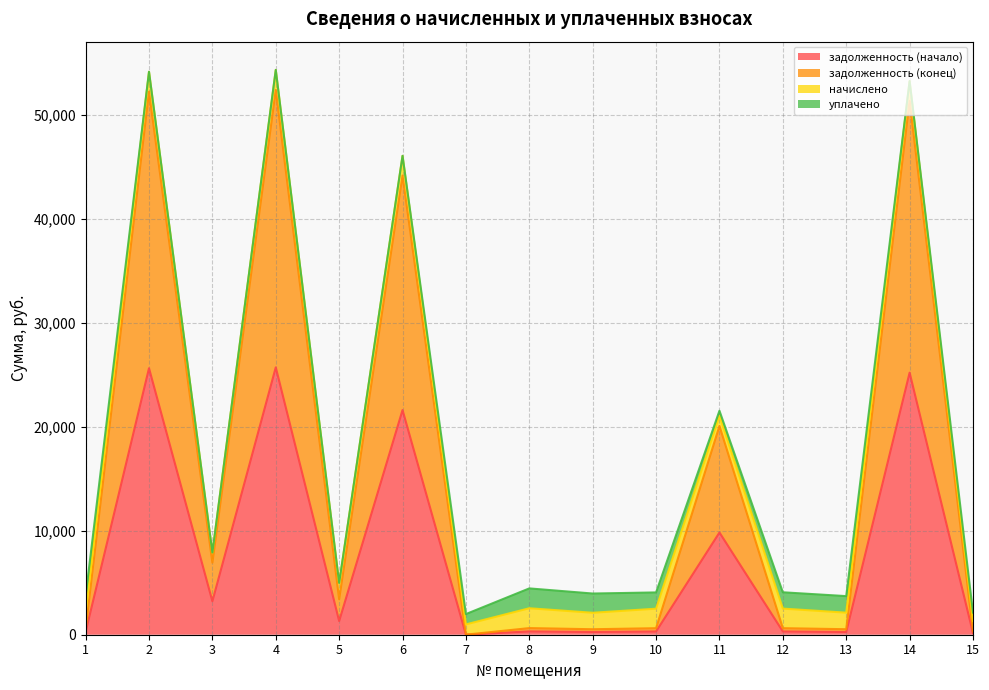

Read the задолженность (начало) value at 1.

265.0